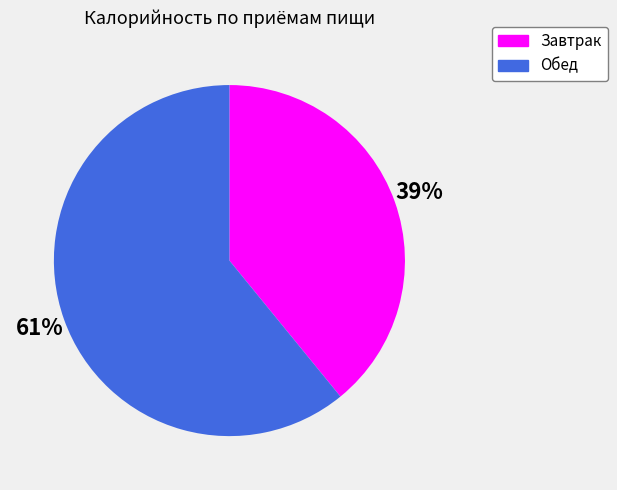

How many slices are in this pie chart?

2